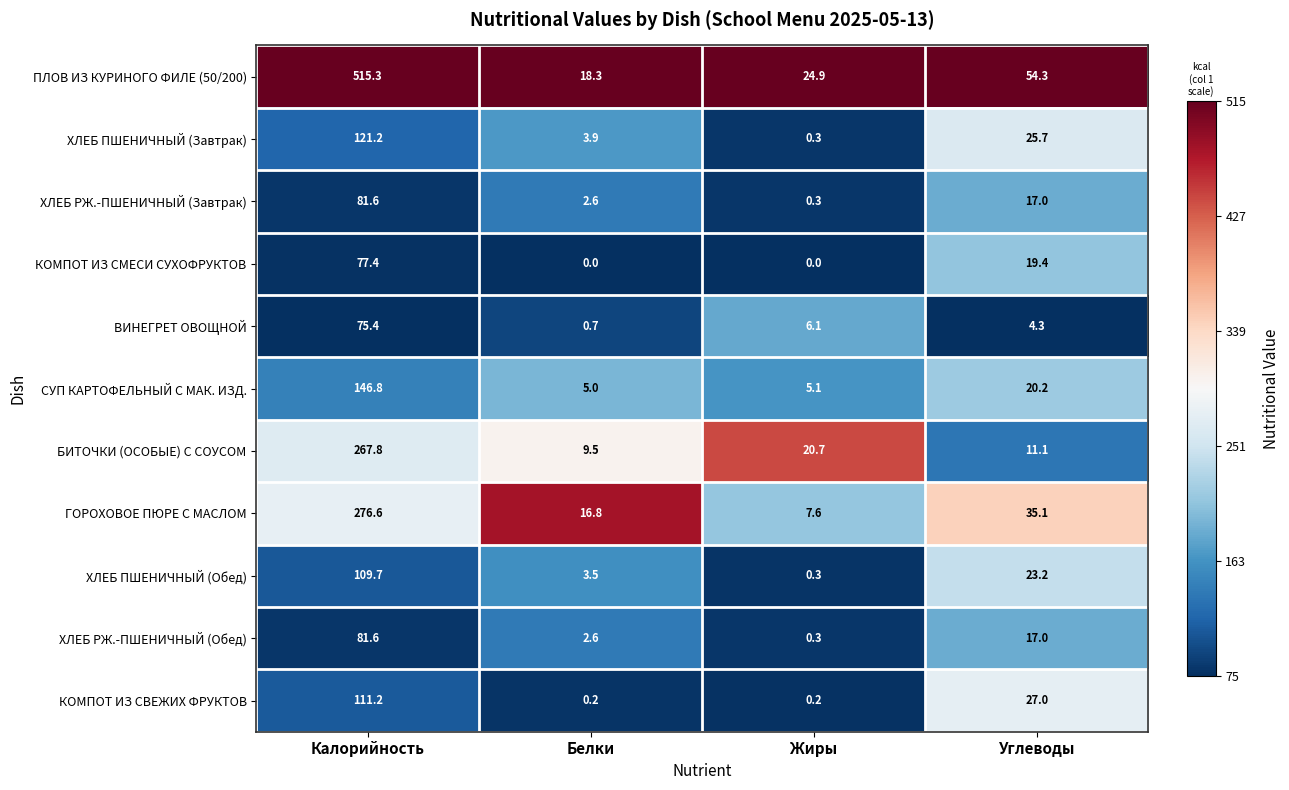

Is the value of ХЛЕБ РЖ.-ПШЕНИЧНЫЙ (Завтрак) at Углеводы greater than the value of ВИНЕГРЕТ ОВОЩНОЙ at Белки?

Yes